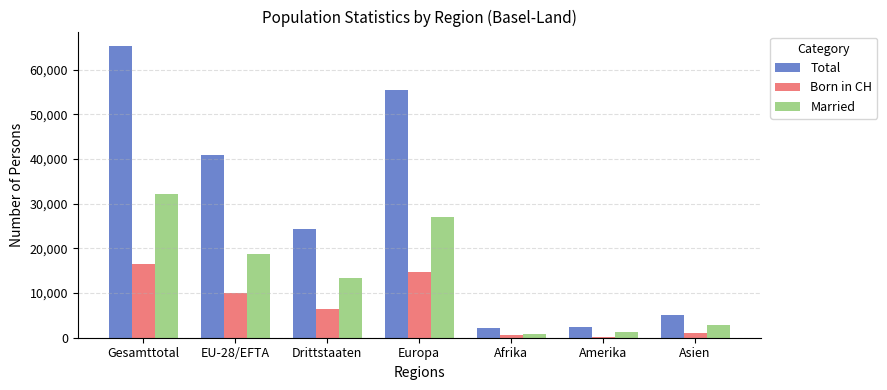

At which label is Total closest to 33746?

EU-28/EFTA